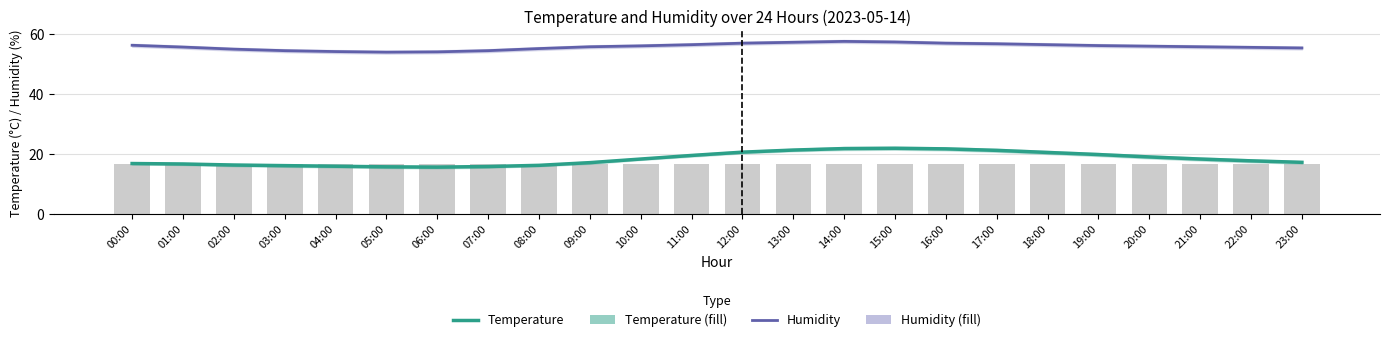

What is the difference between the Temperature values at 12:00 and 13:00?

0.7